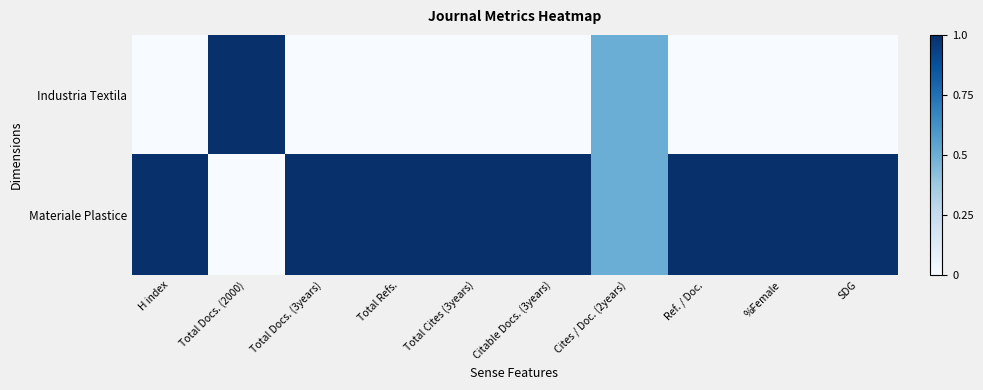

What is the greatest value displayed?

1.0